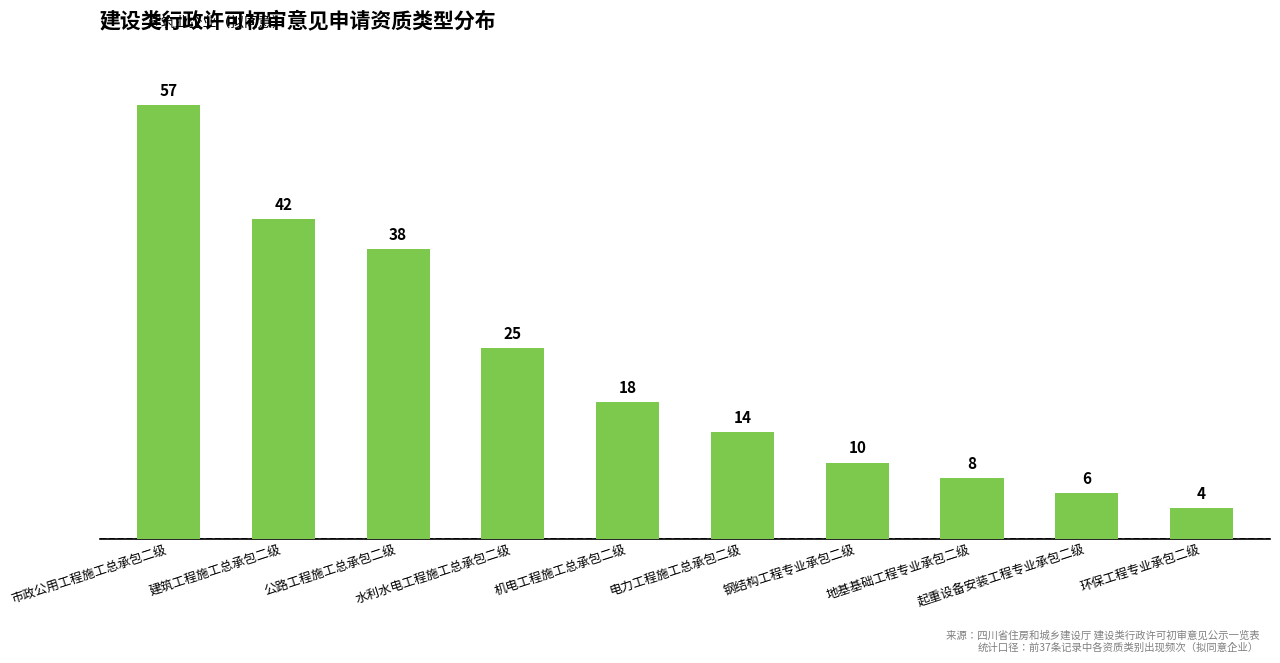

What is the label of the 5th bar from the right?

电力工程施工总承包二级